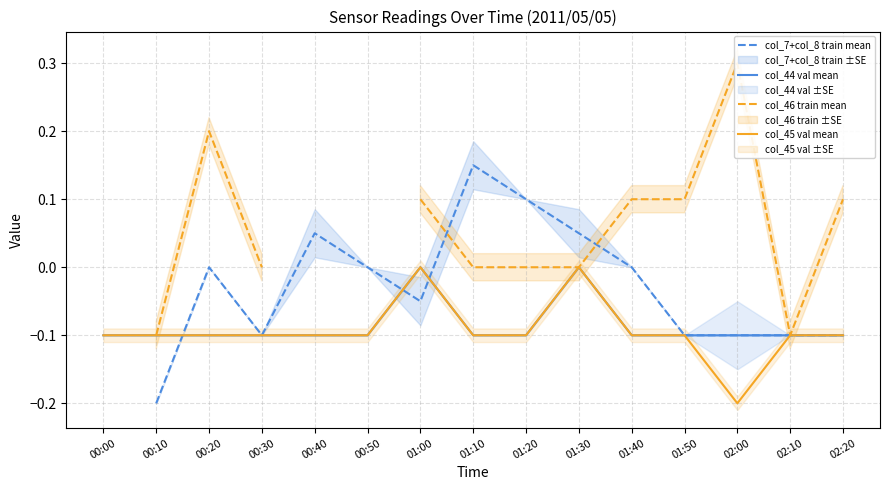

True or false: col_46 train mean has a value of nan at 01:20.

False